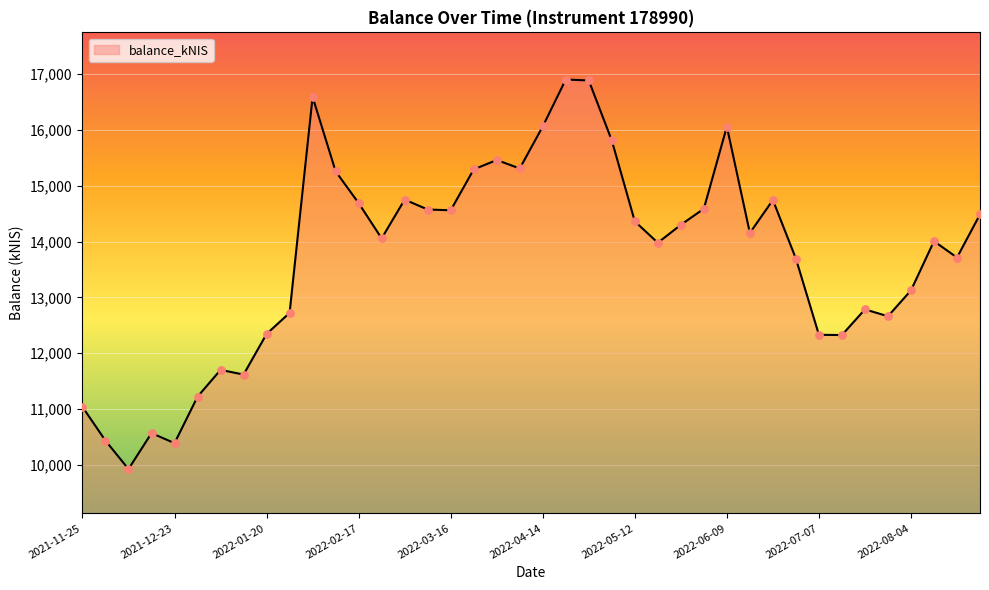

What is the maximum value shown in the chart?

16901.6